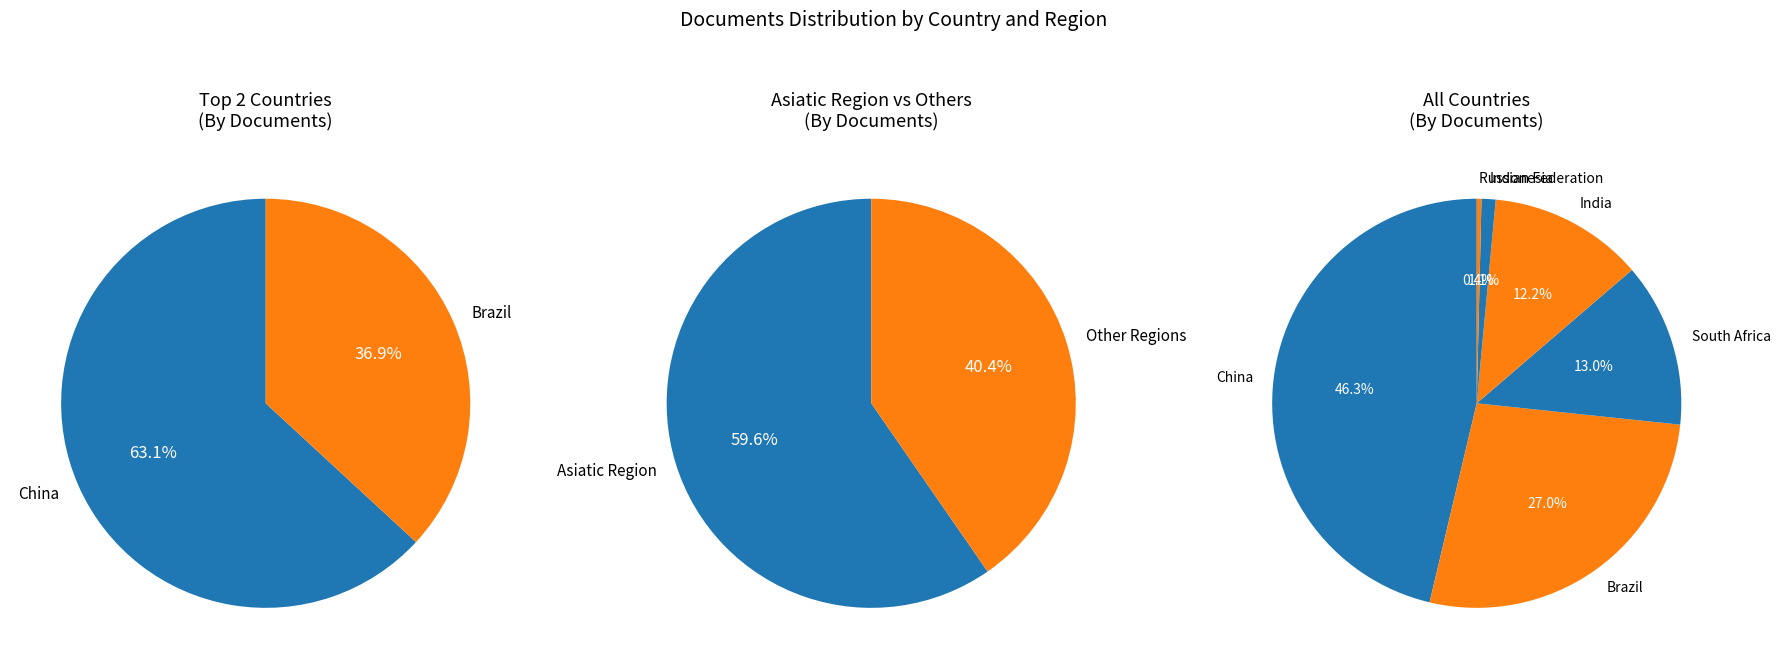

Is it true that South Africa is 24% of the pie?

False